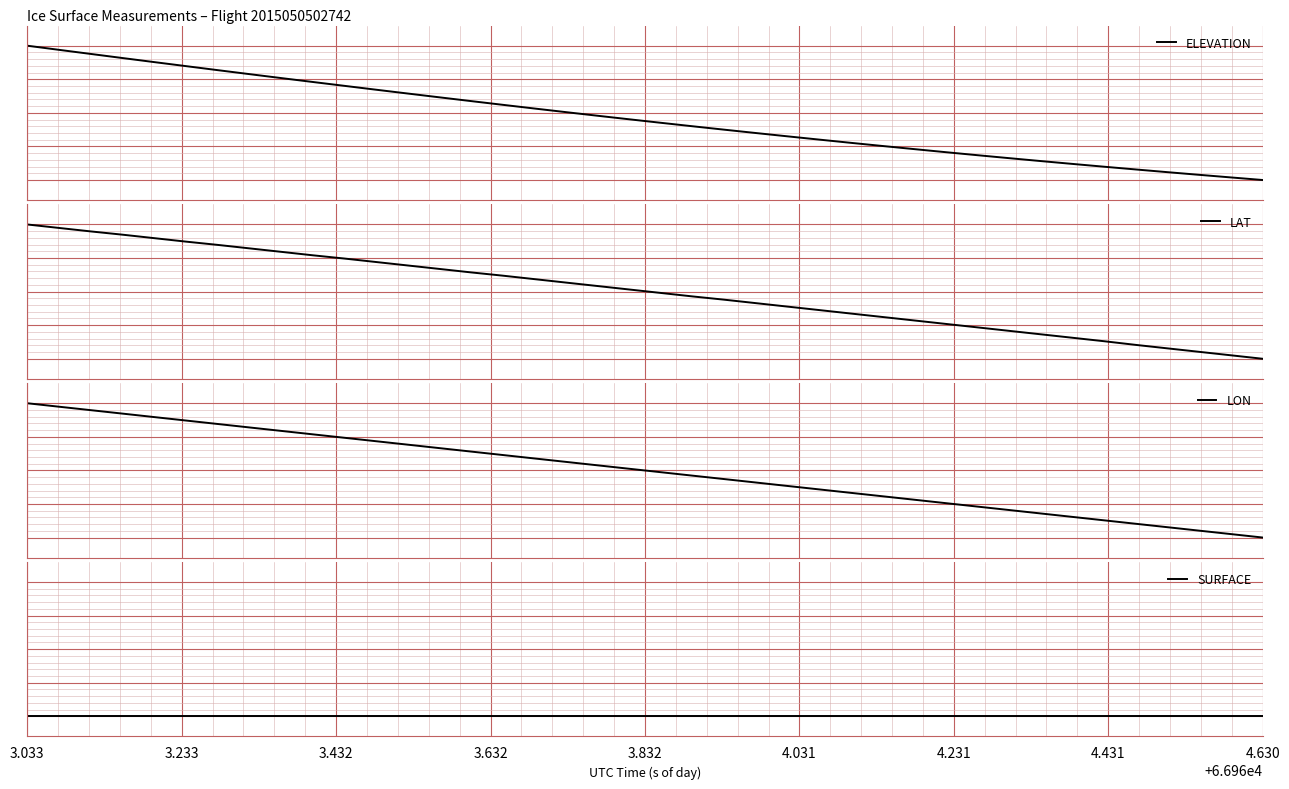

Count the number of data series in this chart.

4